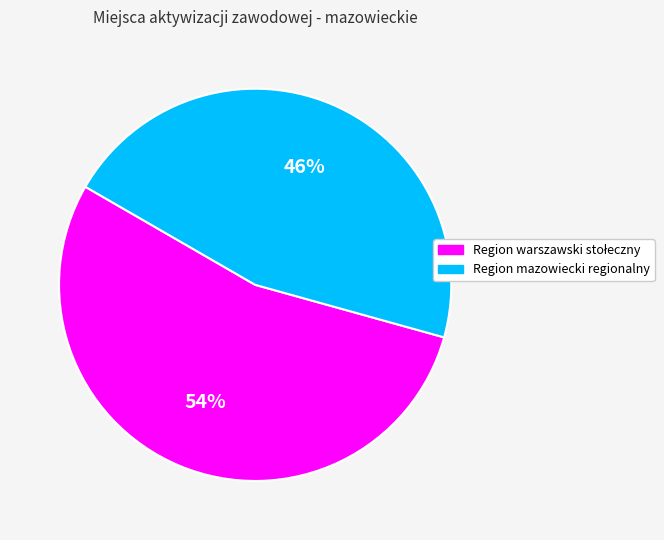

What is the smallest slice in the pie chart?

Region mazowiecki regionalny